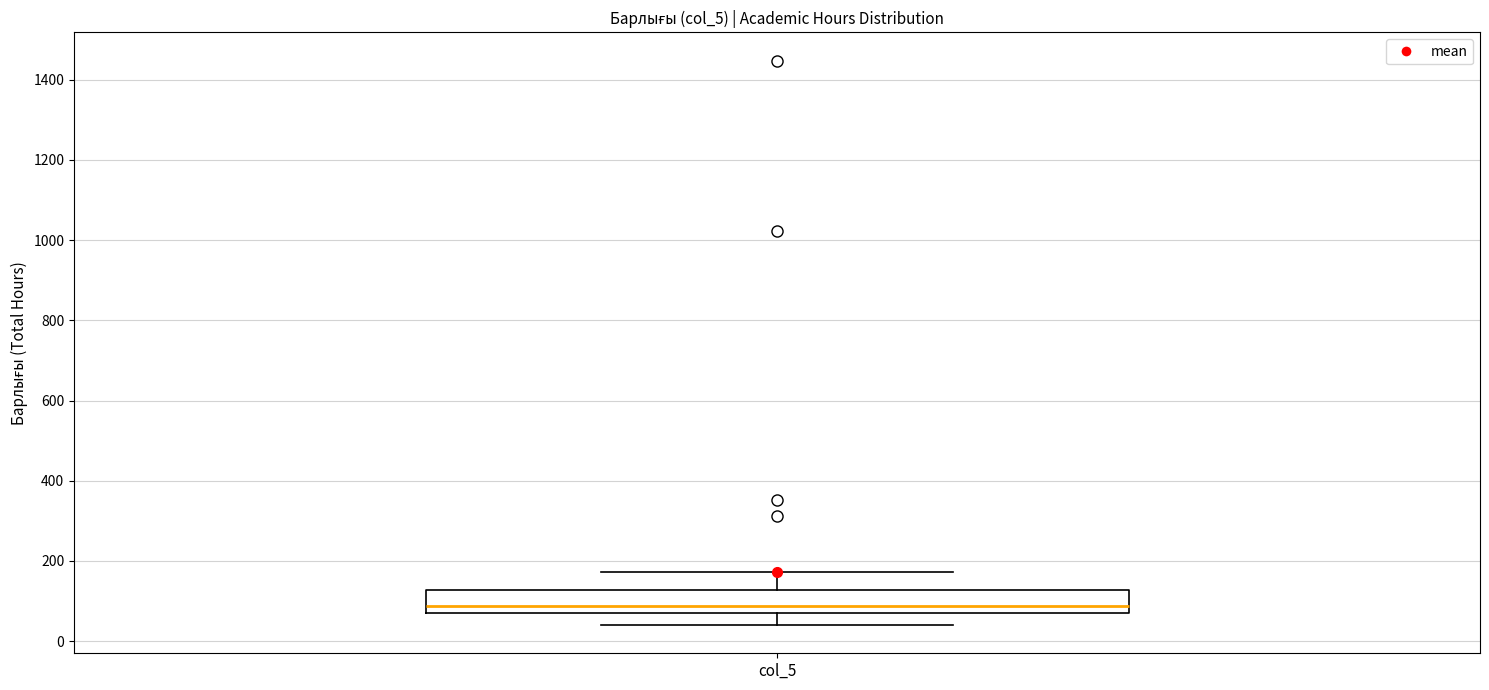

Where is the upper edge of the box for col_5 on the y-axis? The values are not printed on the chart, so give them approximately, as read against the axis.

120